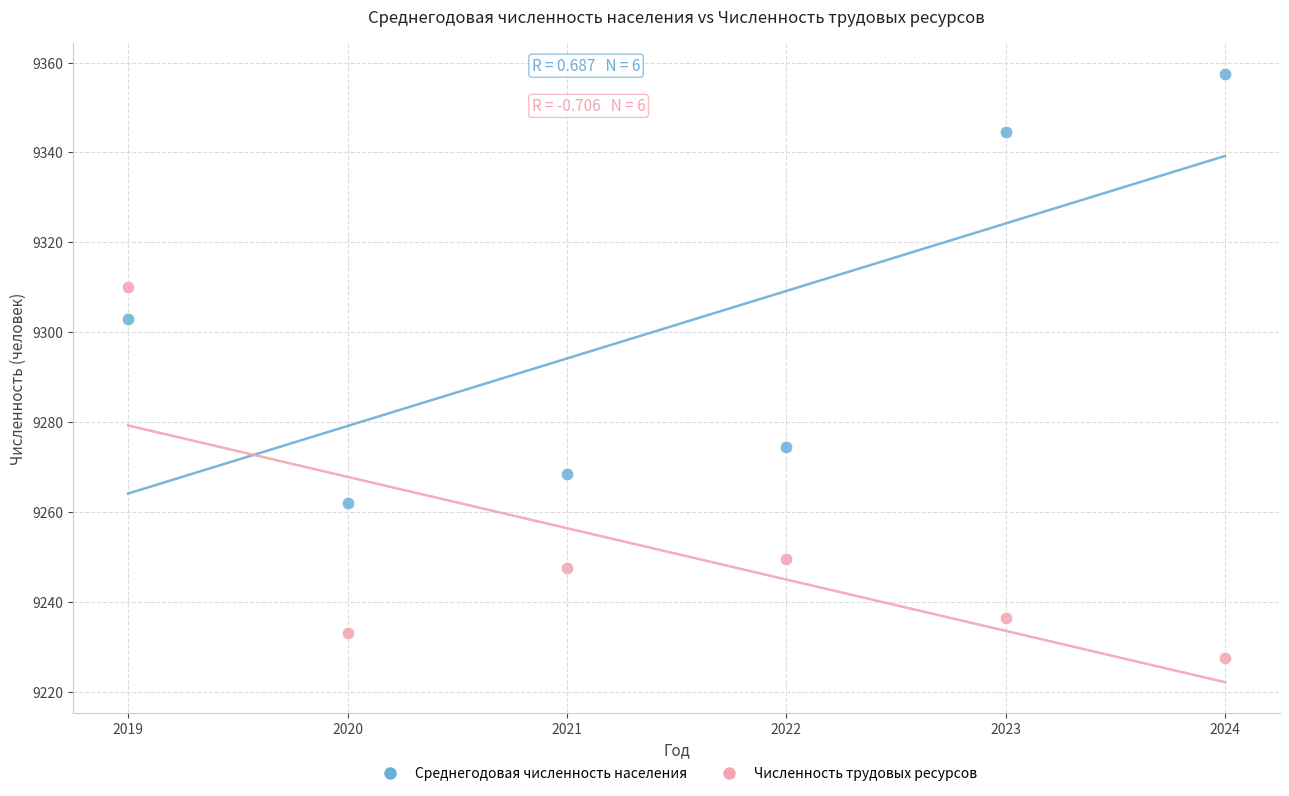

Across all data points, what is the average X value?

2021.5